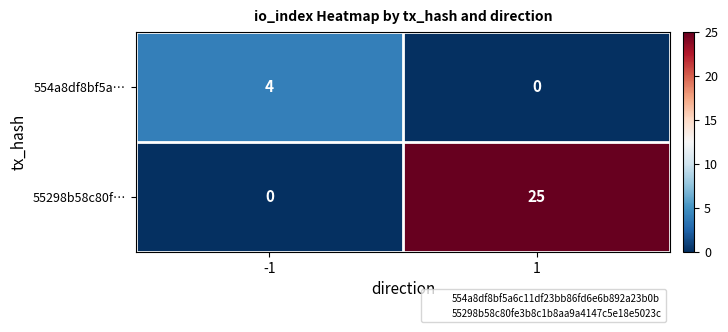

What is the approximate value of 554a8df8bf5a… at -1?

4